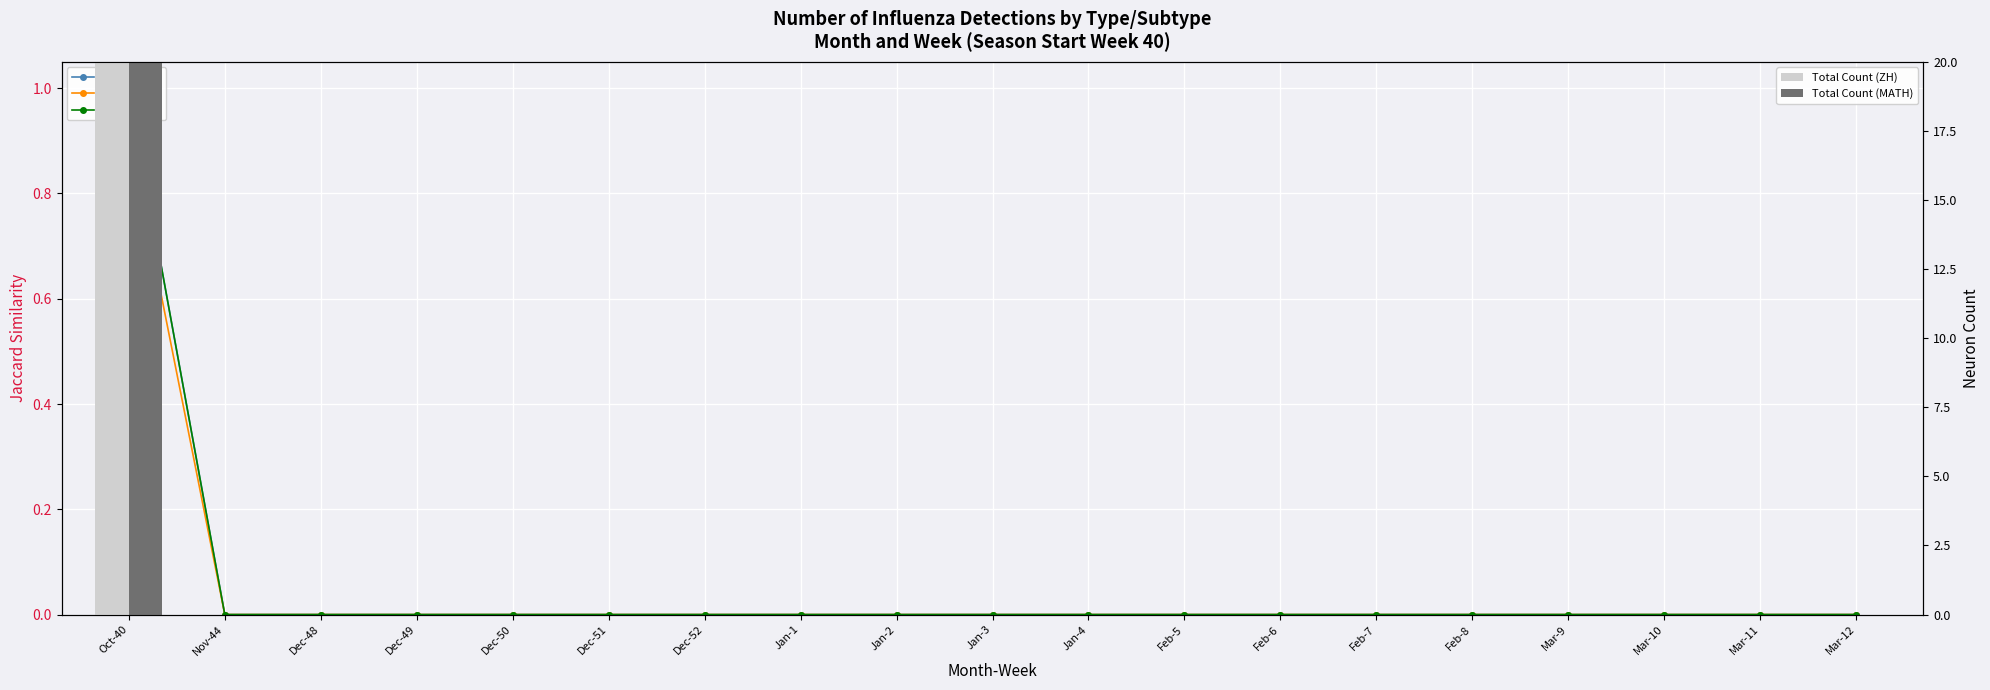

Which label corresponds to the largest value in the chart?

Oct-40